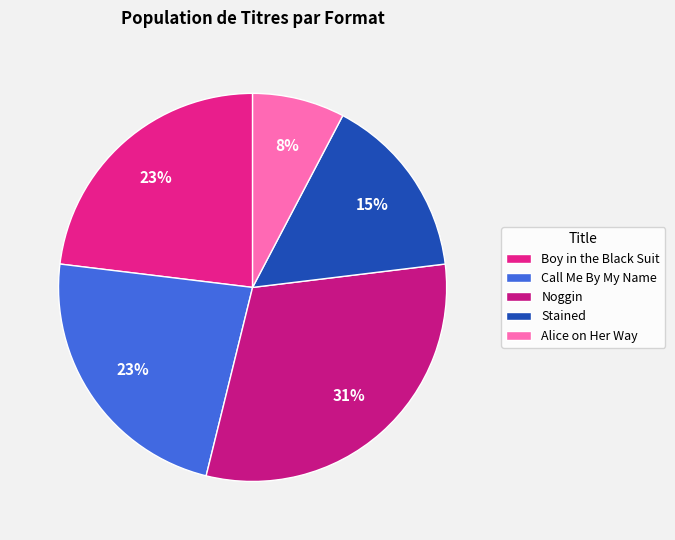

To the nearest percent, what is the difference between the largest and smallest slice percentages?

23%